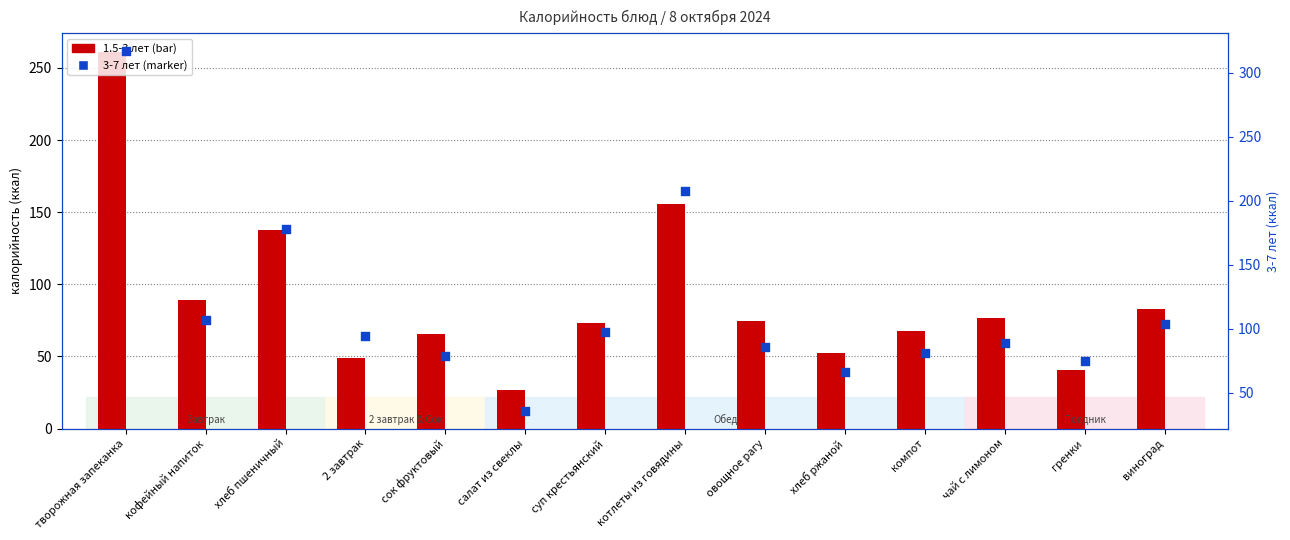

At how many categories does at least one series exceed 240?

1